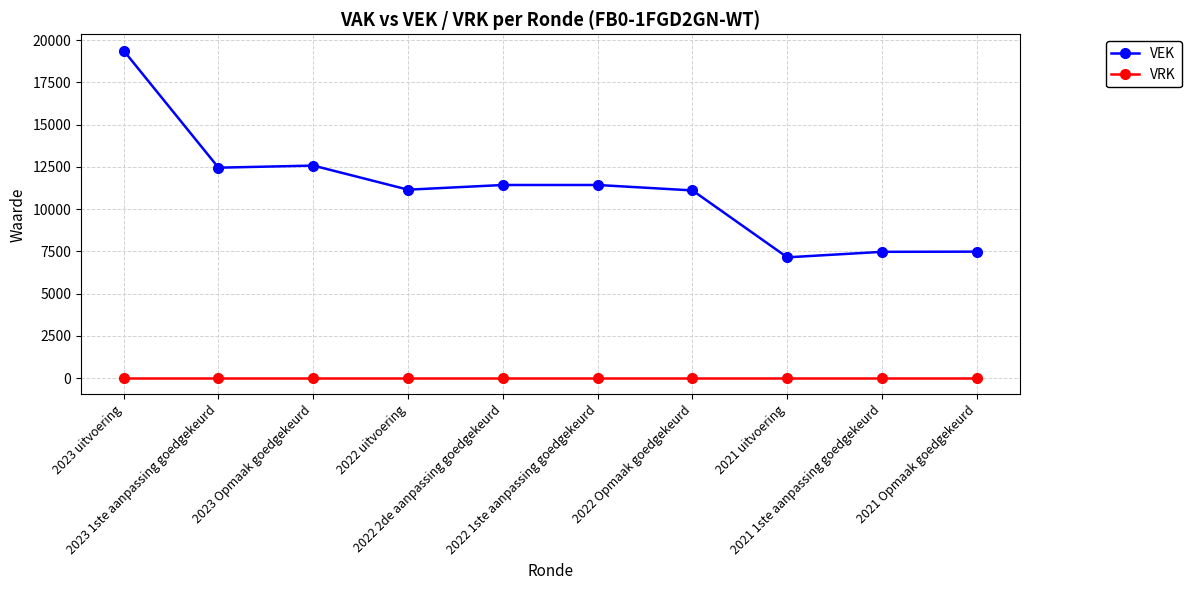

At which label does VEK reach its peak?

2023 uitvoering